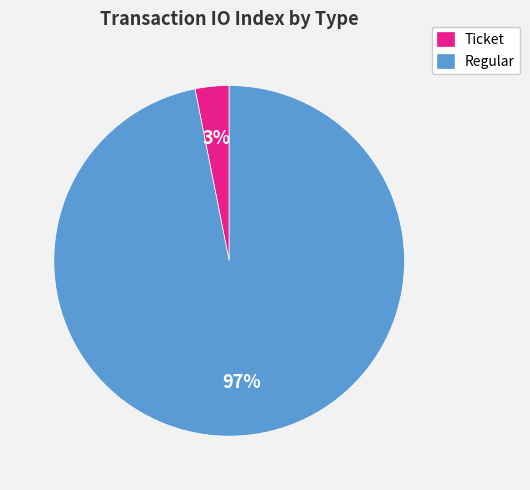

Rank the categories by value from highest to lowest.

Regular, Ticket